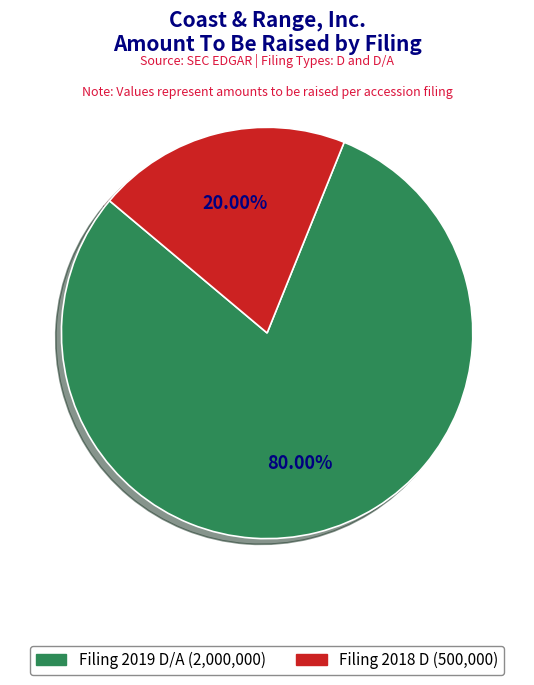

Is there any slice that represents more than half of the pie?

Yes